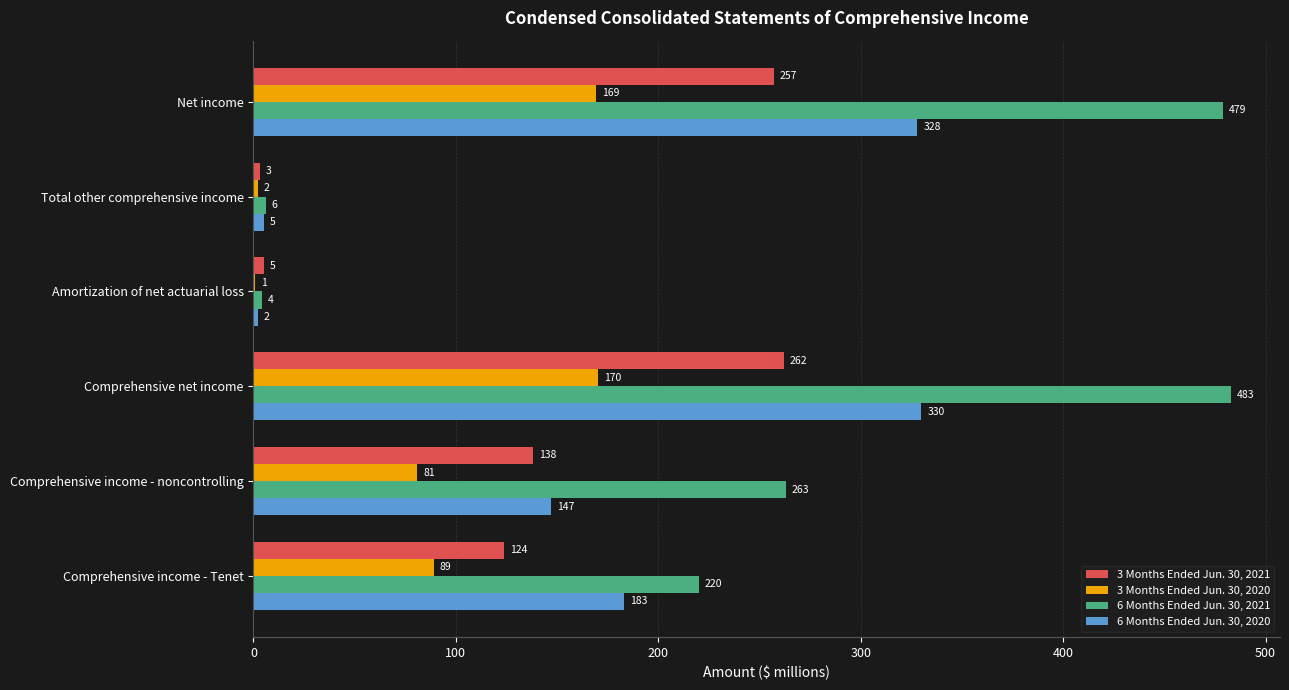

At which category is the sum across all series the highest?

Comprehensive net income